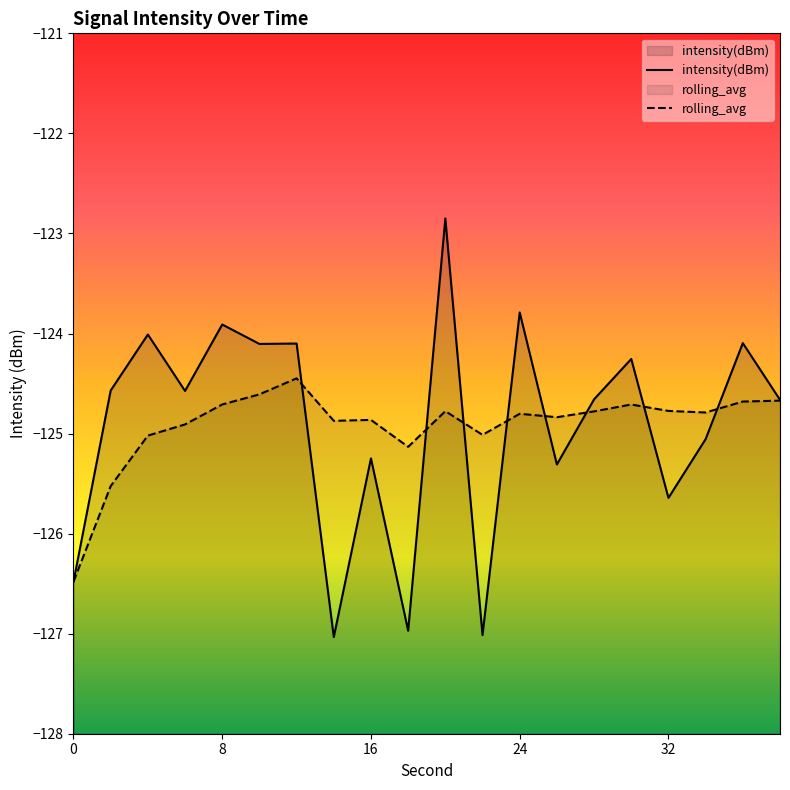

What is the smallest value displayed?

-127.0